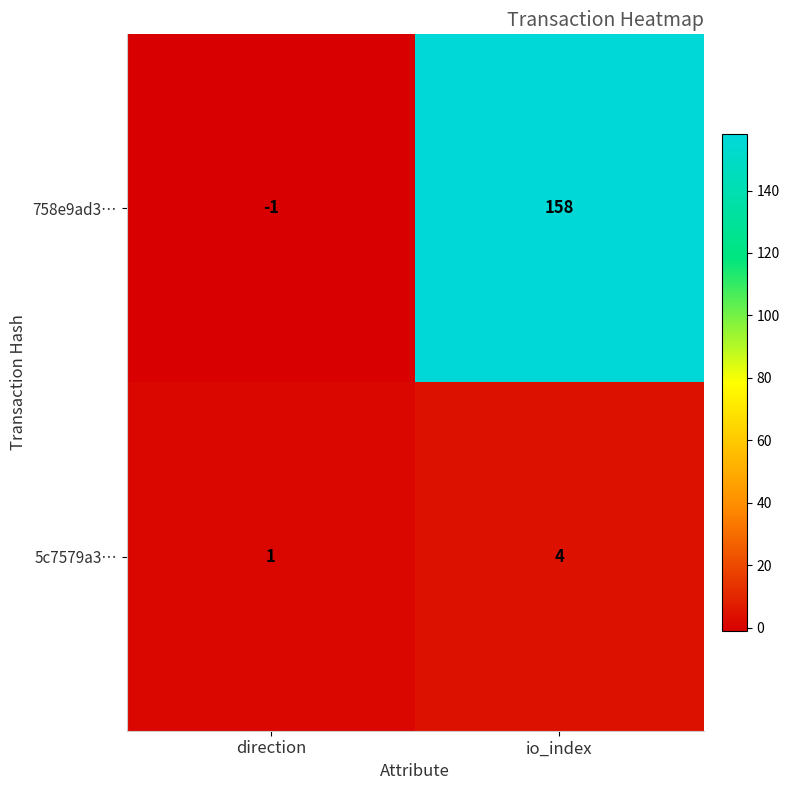

True or false: 758e9ad3… has a value of 158 at io_index.

True